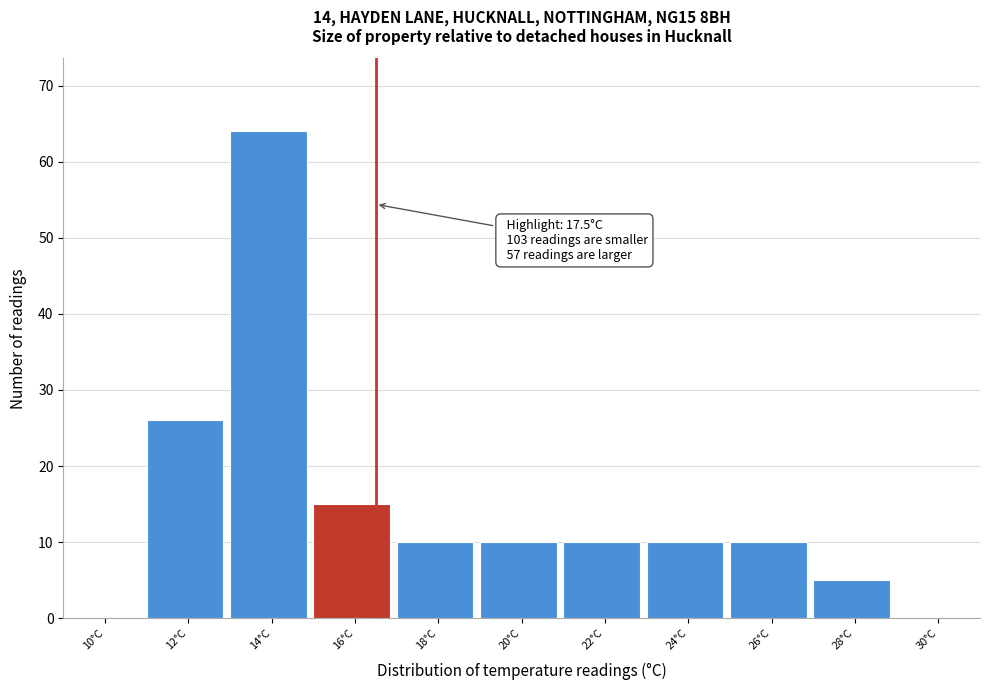

Reading left to right, list all the values displayed in this chart.

10°C=0	12°C=26	14°C=64	16°C=15	18°C=10	20°C=10	22°C=10	24°C=10	26°C=10	28°C=5	30°C=0